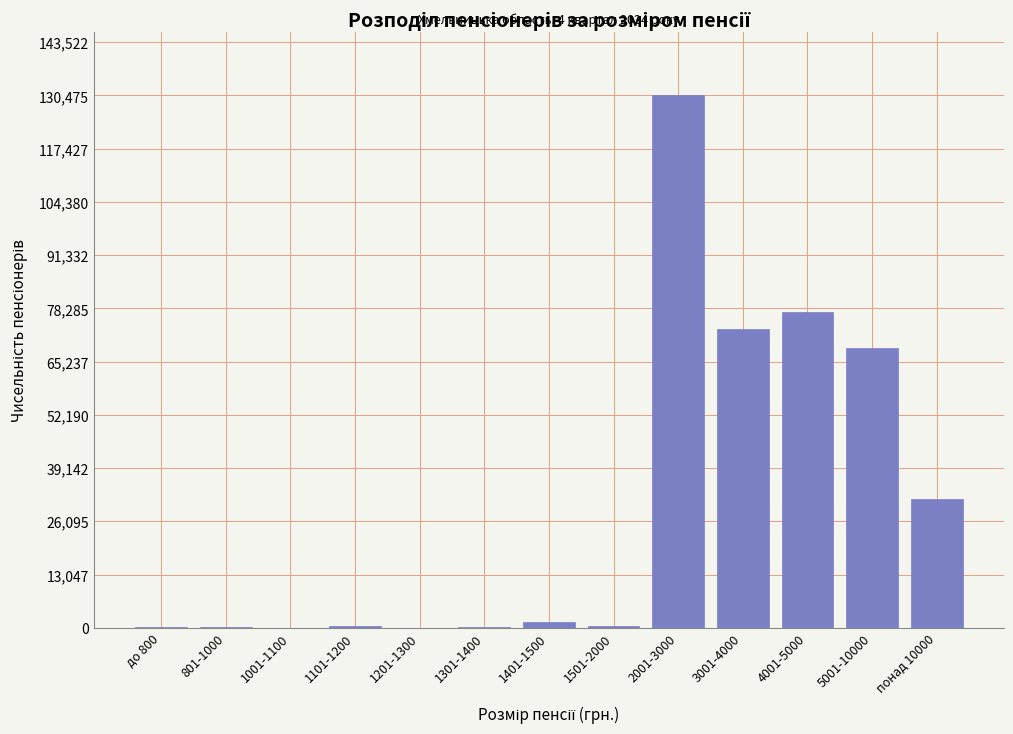

What is the sum of all values?

383794